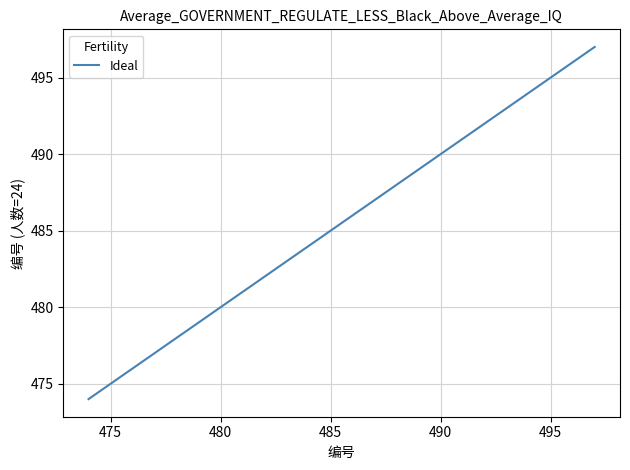

What is the minimum value shown in the chart?

474